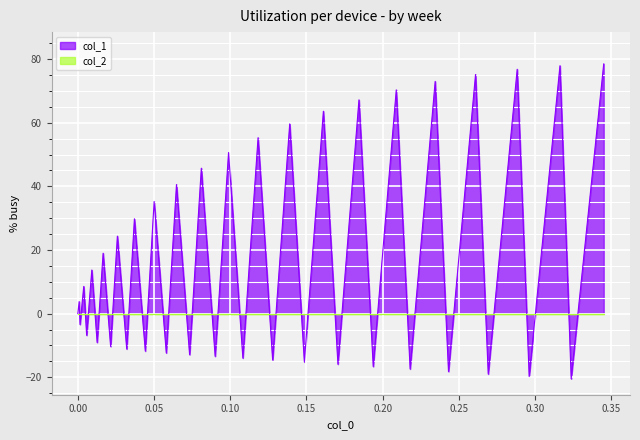

What is the smallest value displayed?

-20.5